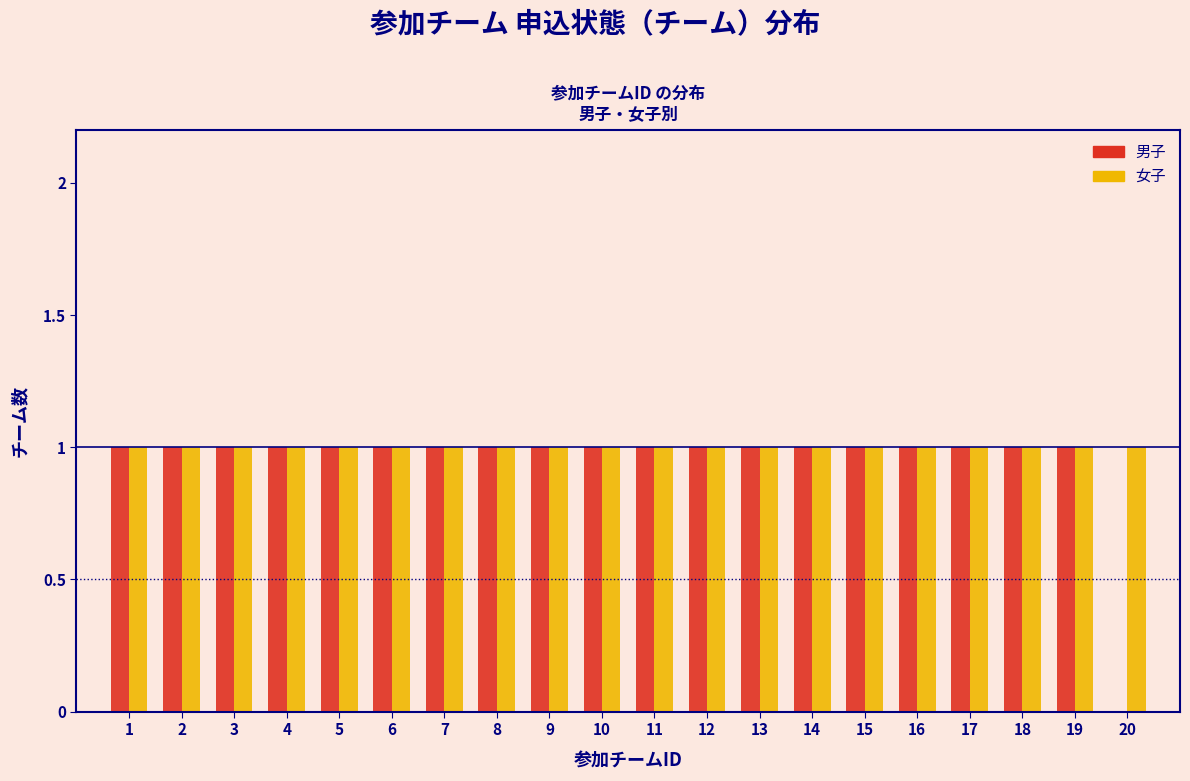

The value of 女子 at 18 is 1. True or false?

True